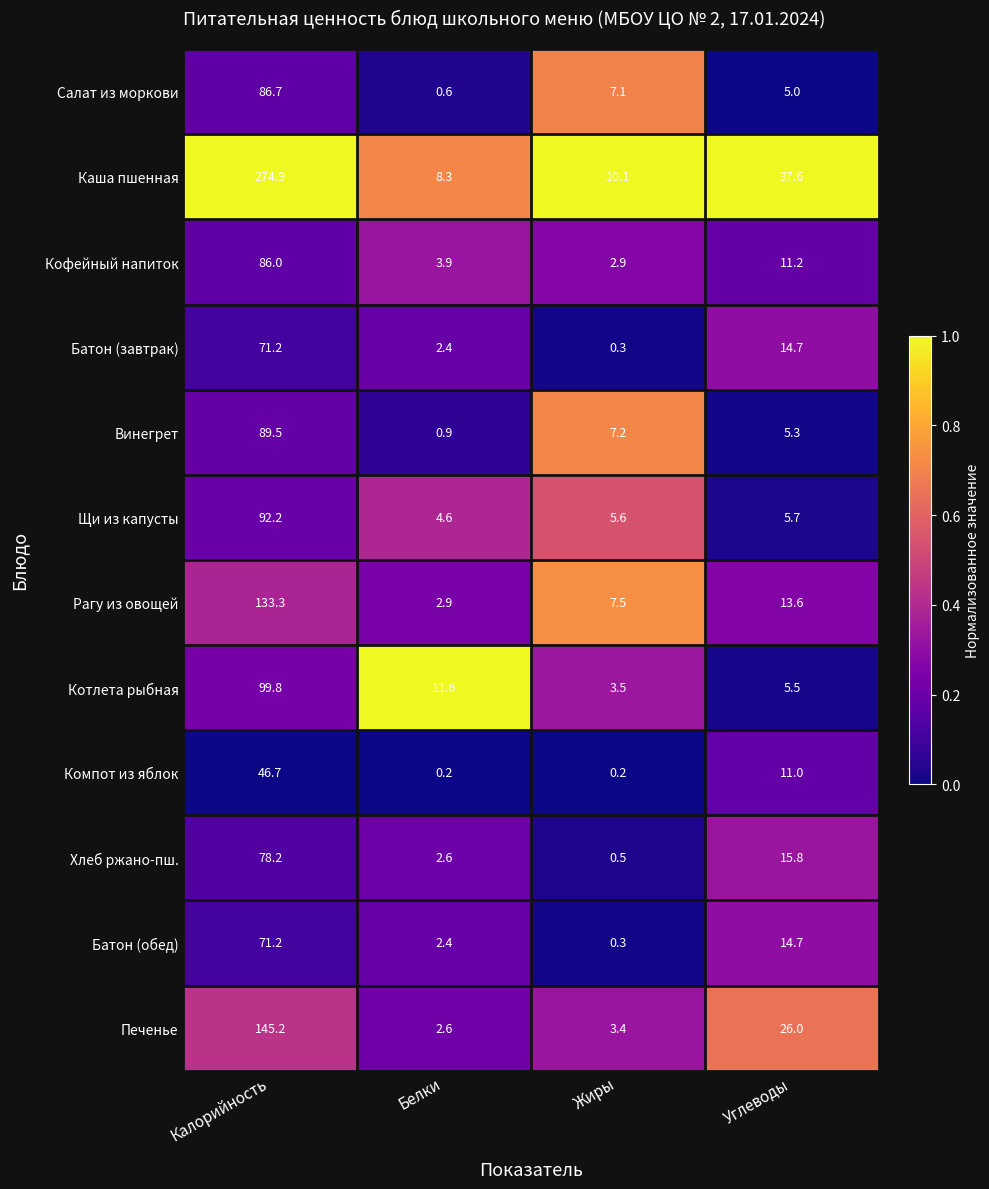

Which series has the widest spread of values?

Каша пшенная